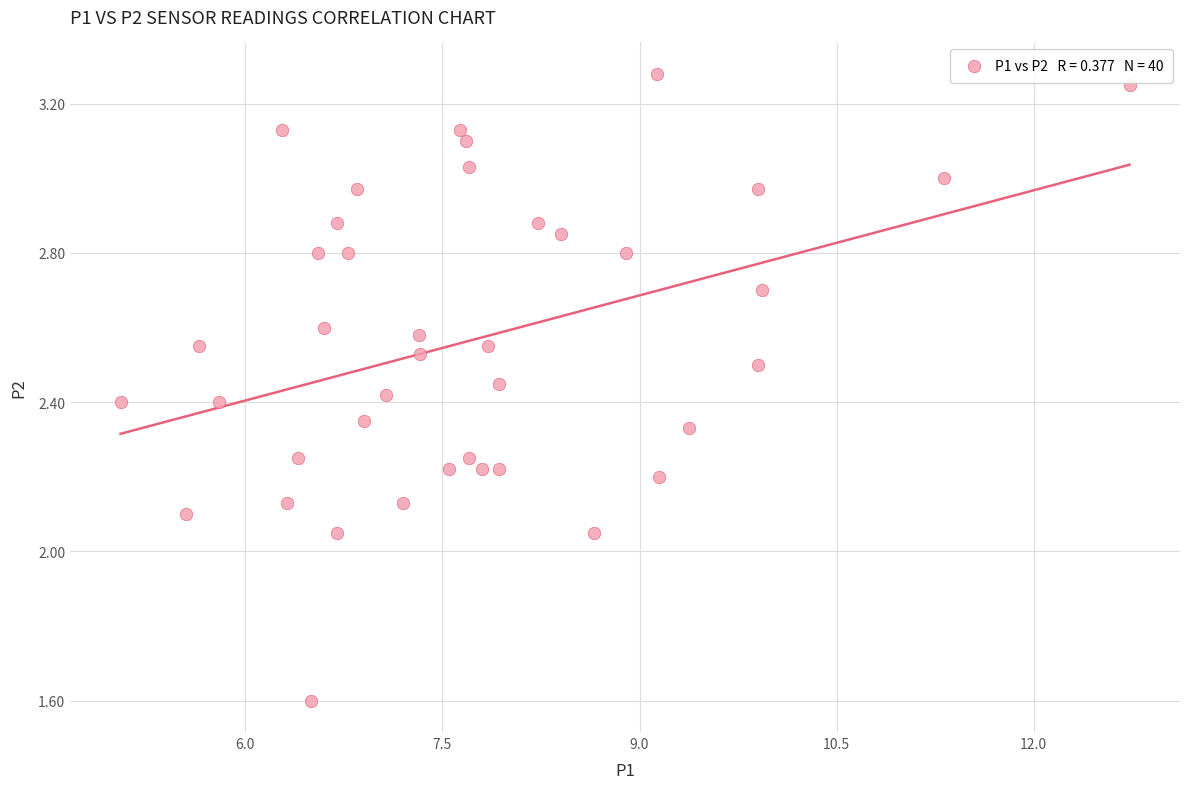

What is the range of X values (max minus min)?

7.7